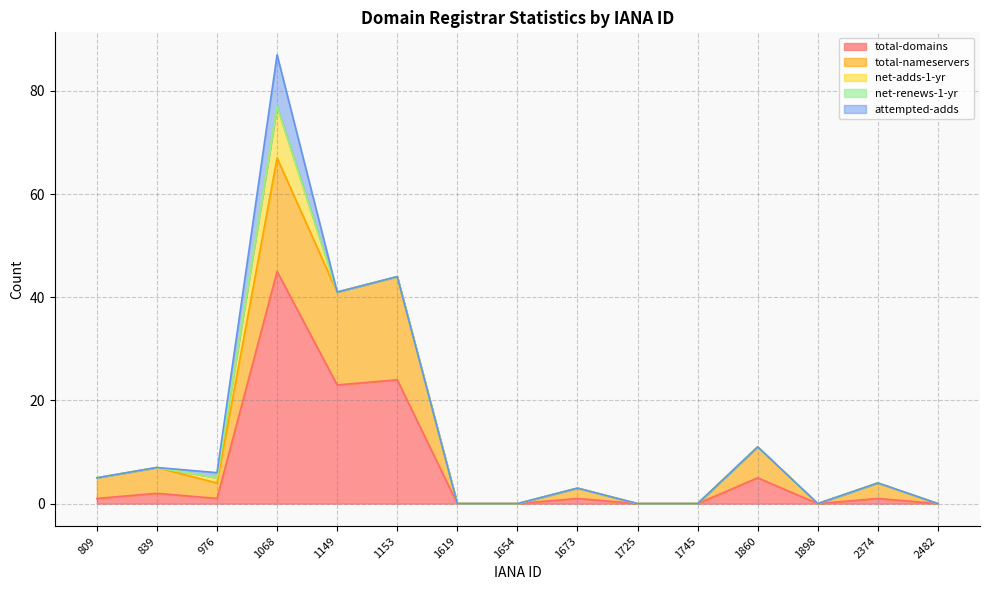

Which has a higher value, 1673 or 2374?

1673